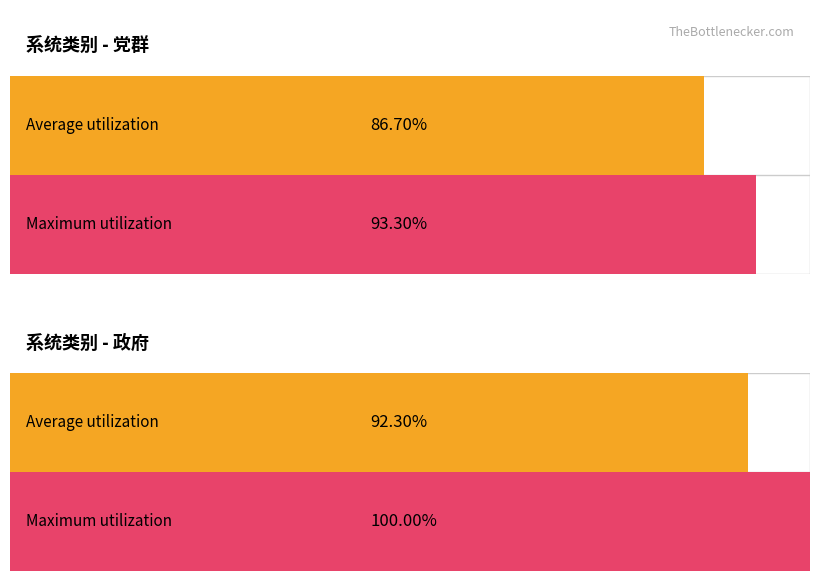

What is the label of the 1st bar from the left?

党群